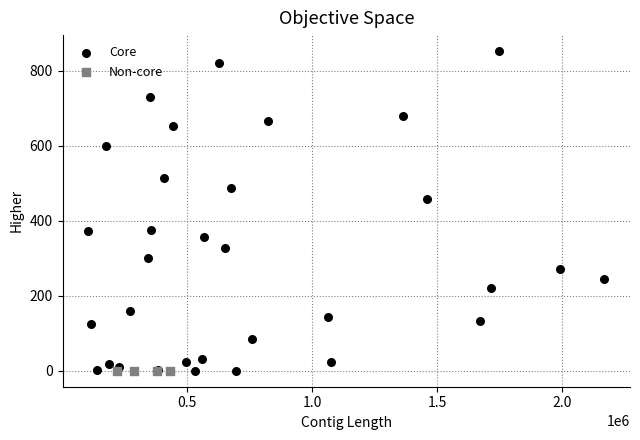

Which series reaches the maximum Y coordinate?

Core